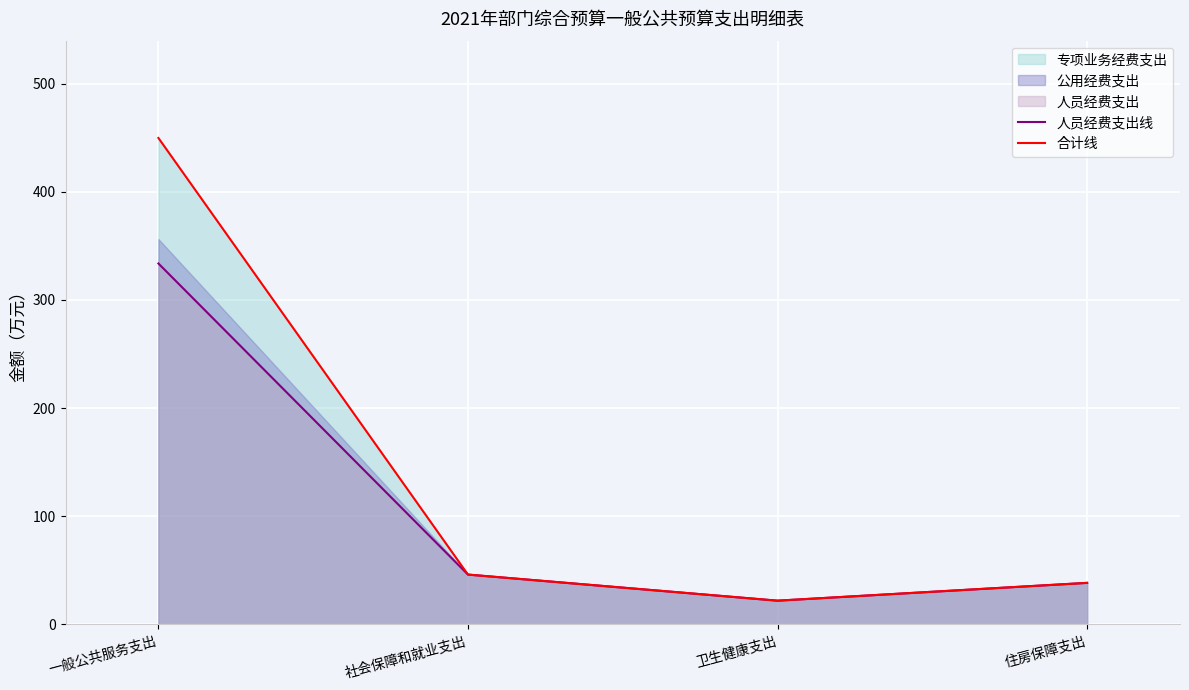

What is the sum of the 合计线 values at 卫生健康支出 and 社会保障和就业支出?

68.1